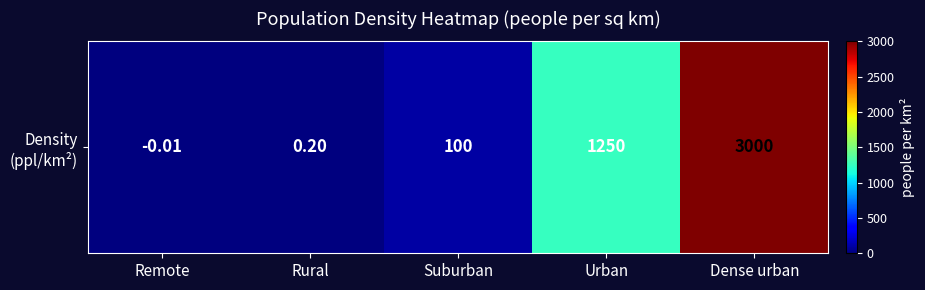

The chart shows a value of 0.2 at Rural. True or false?

True